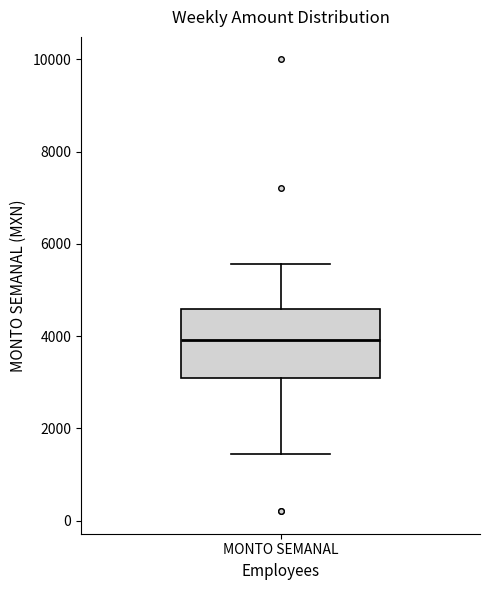

Read this box plot against the y-axis: the position of the median line, the range covered by the box, and the ends of both whiskers. The values are not printed on the chart, so give them approximately, as read against the axis.

median 4000, box 3000 to 4600, whiskers 1400 to 5600